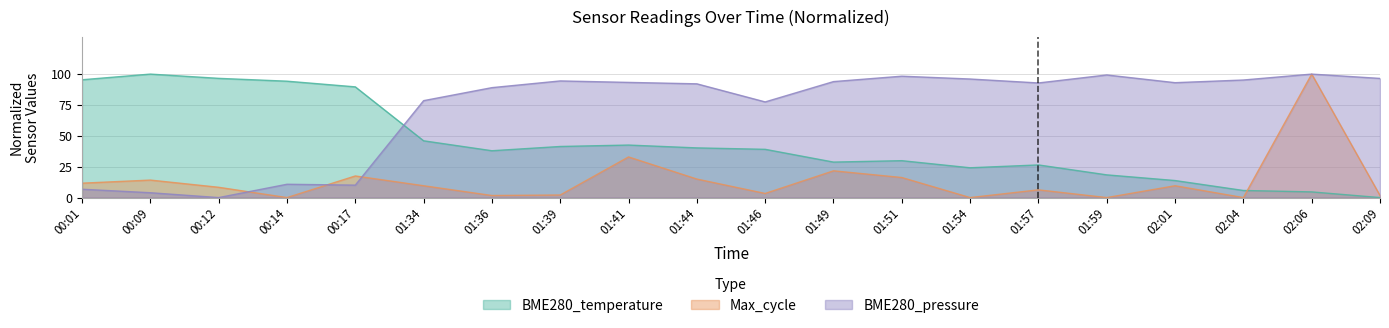

What is the label of the 1st point from the right?

02:09